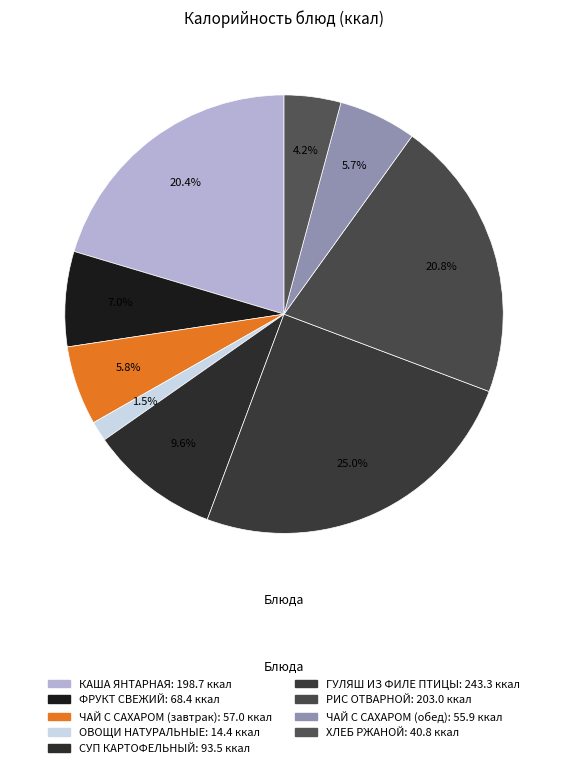

To the nearest percent, what is the difference between the КАША ЯНТАРНАЯ and ЧАЙ С САХАРОМ (обед) slice percentages?

15%